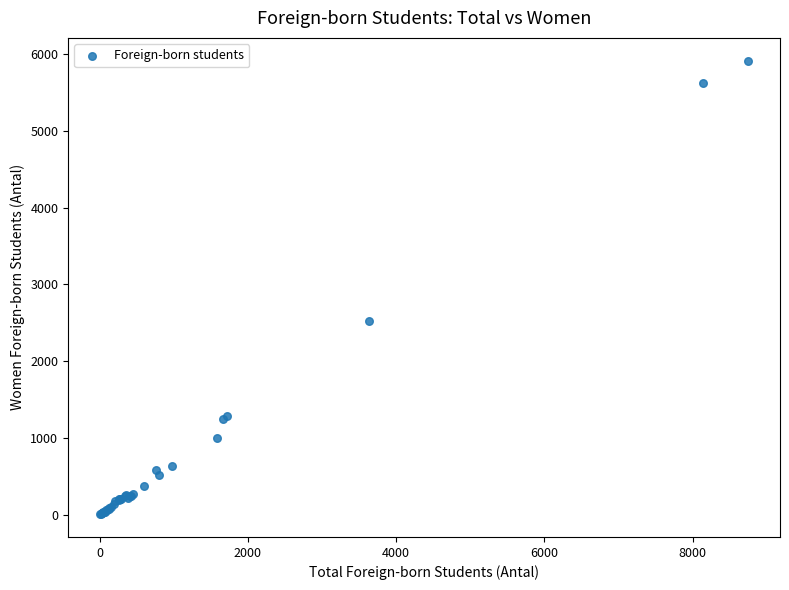

What Y value in the scatter plot is closest to 2961?

2518